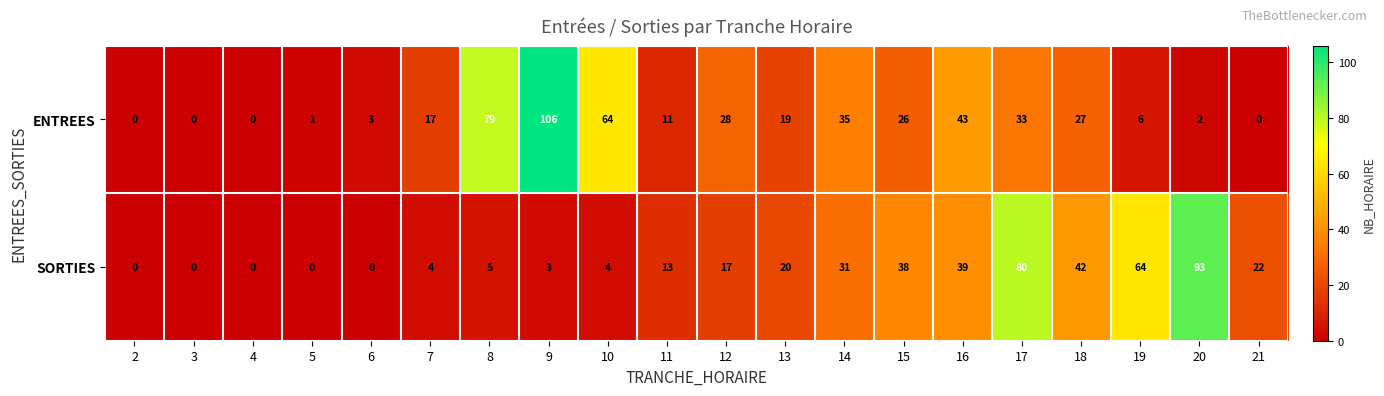

What is the greatest value displayed?

106